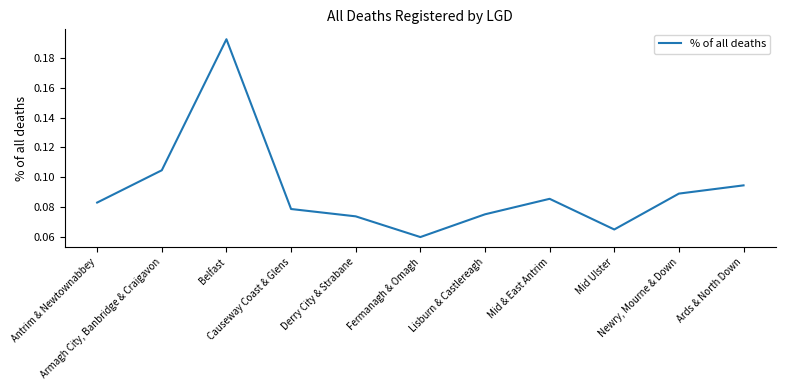

What position from the right is Mid & East Antrim?

4